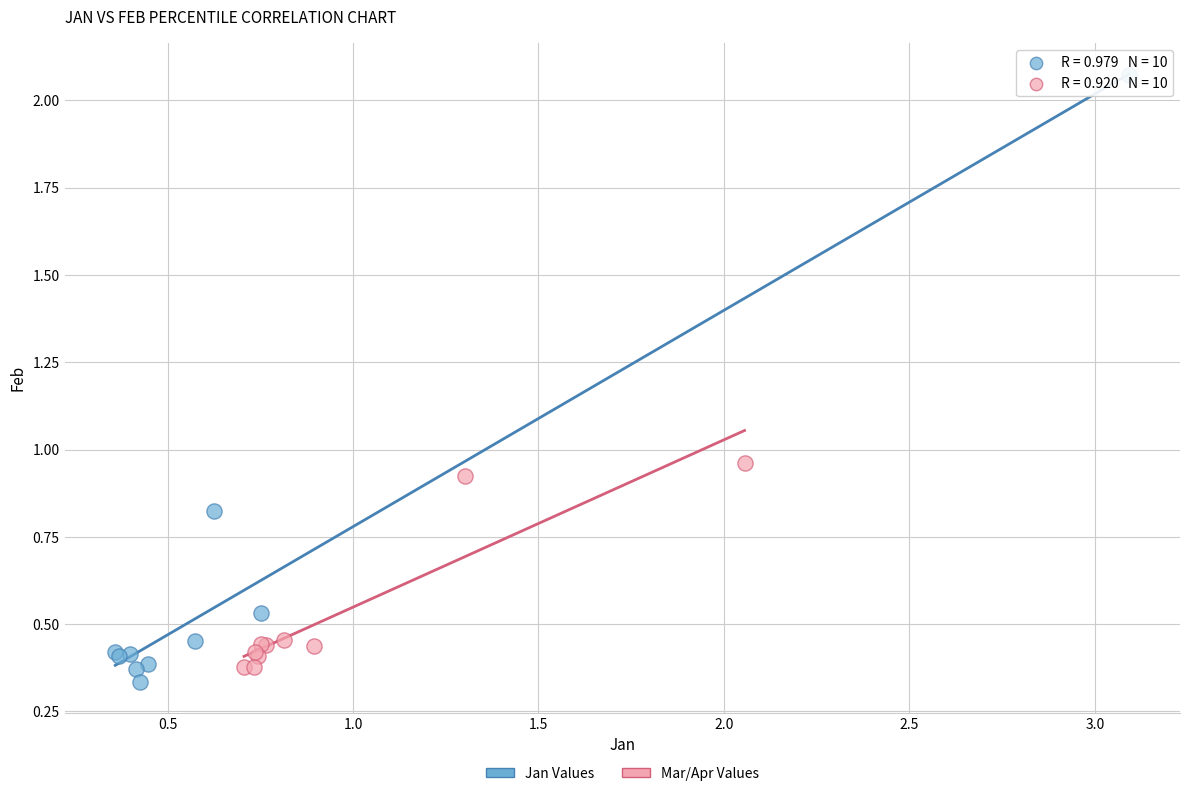

Which series reaches the minimum Y coordinate?

Jan Values